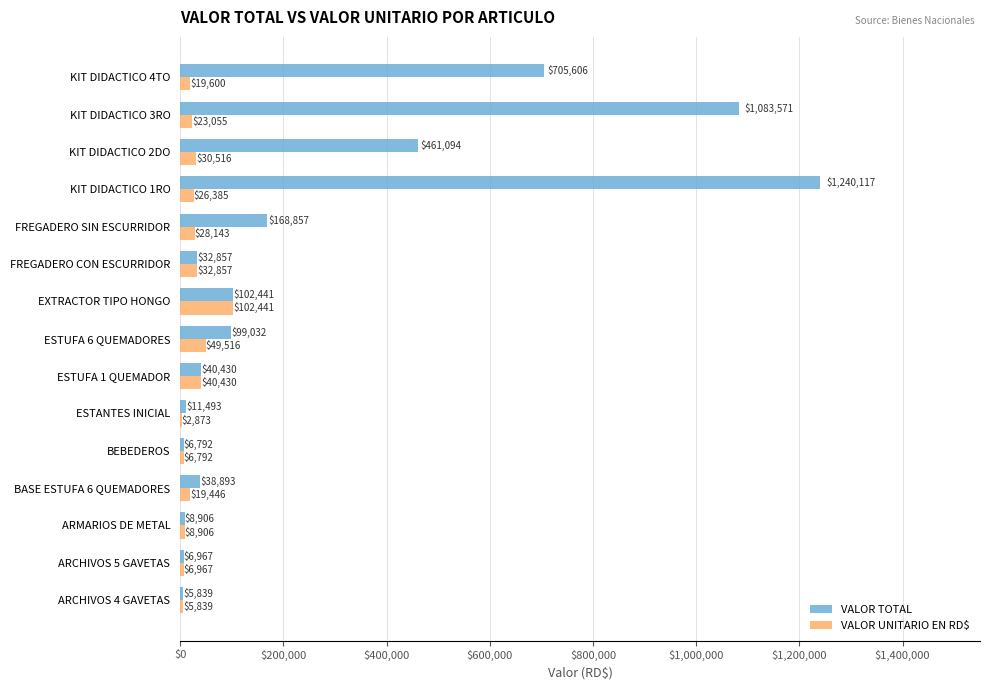

Which label corresponds to the largest value in the chart?

KIT DIDACTICO 1RO